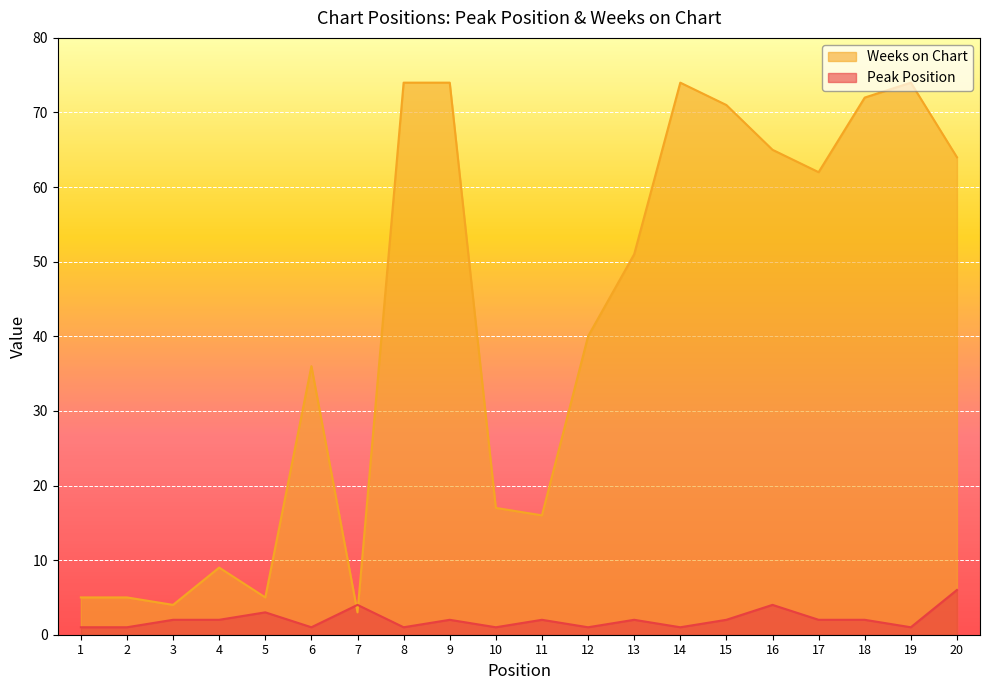

Which series has the largest range (max minus min)?

Weeks on Chart